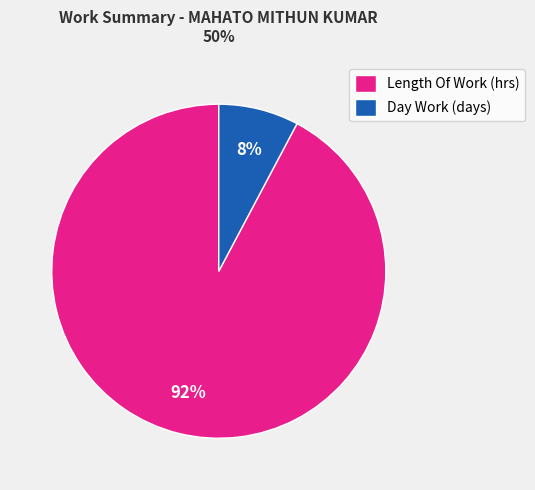

True or false: Day Work (days) accounts for 20% of the total.

False